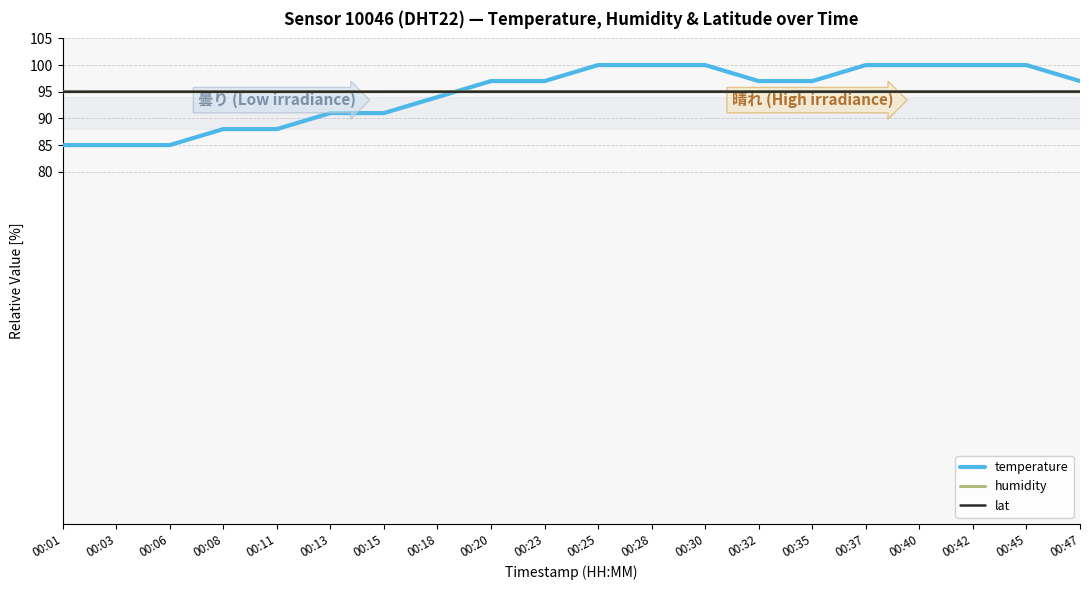

At which category is the sum across all series the highest?

00:45